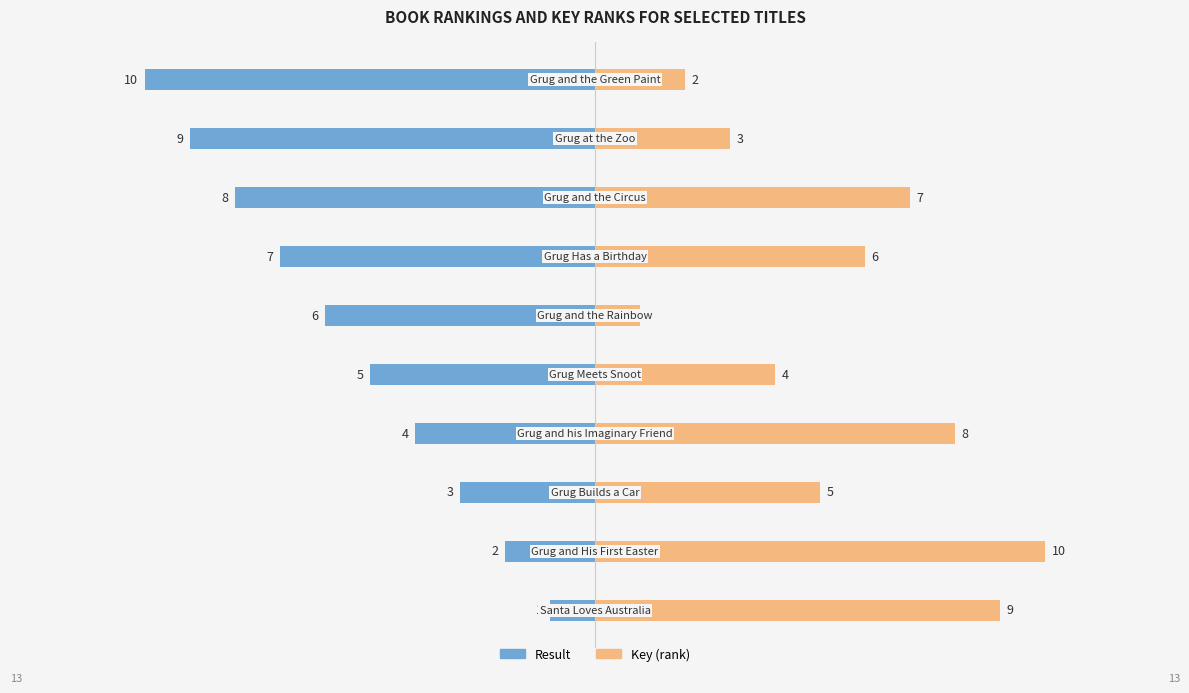

What is the total value across all series at 6?

-1